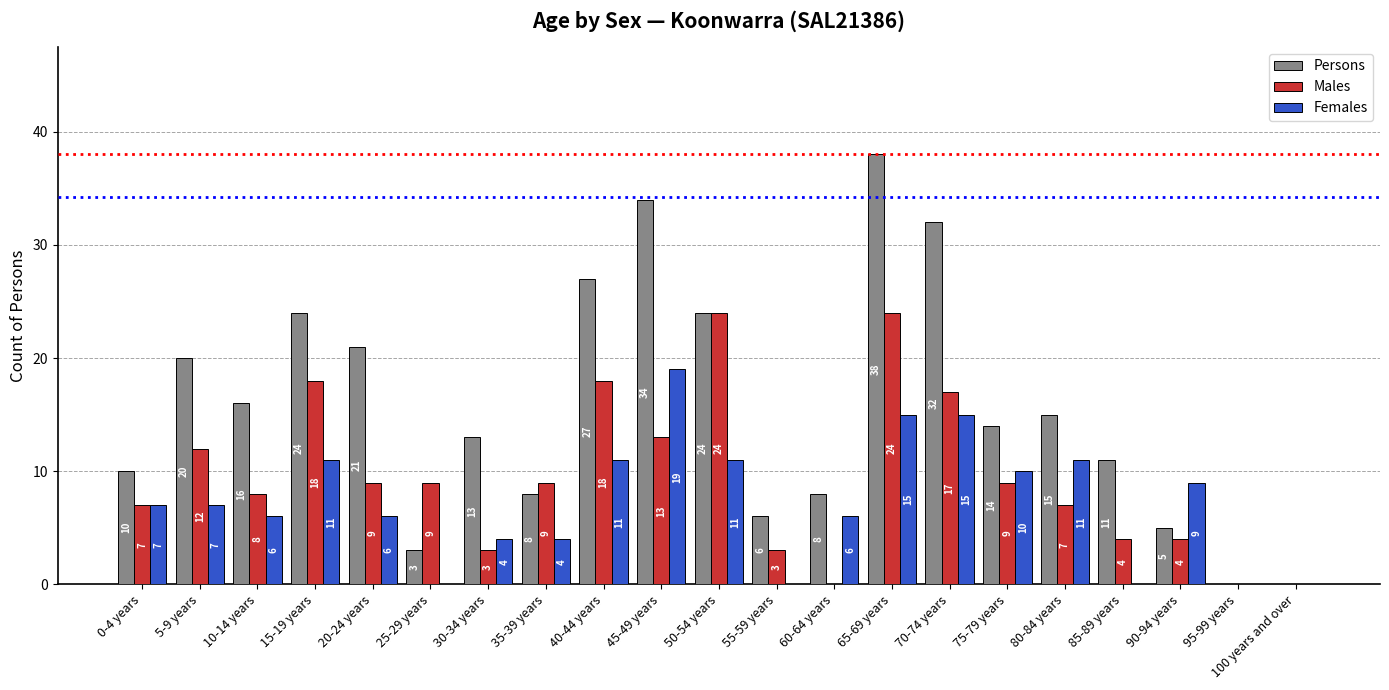

At which category is the sum across all series the highest?

65-69 years